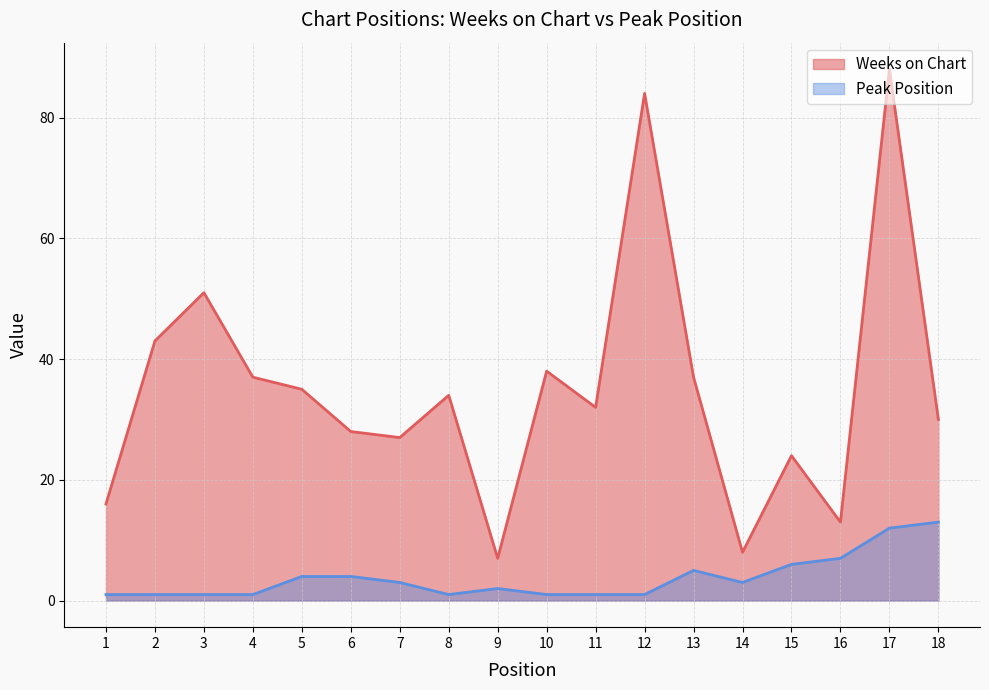

What is the difference between the maximum and minimum values in the Peak Position series?

12